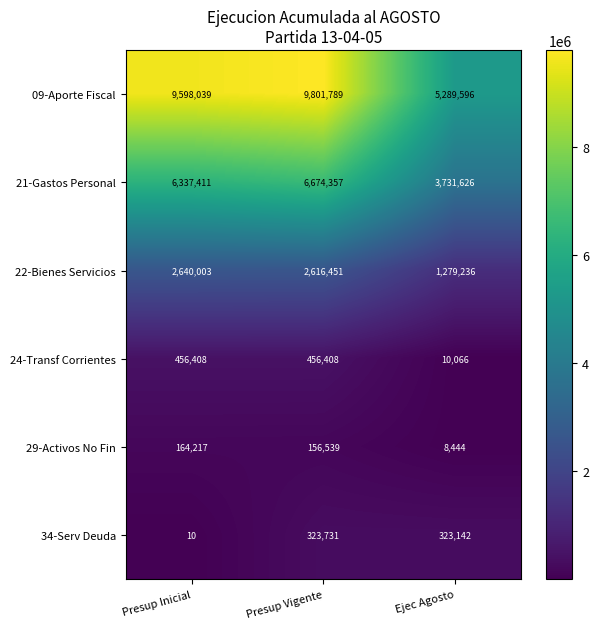

Which series has the largest range (max minus min)?

09-Aporte Fiscal